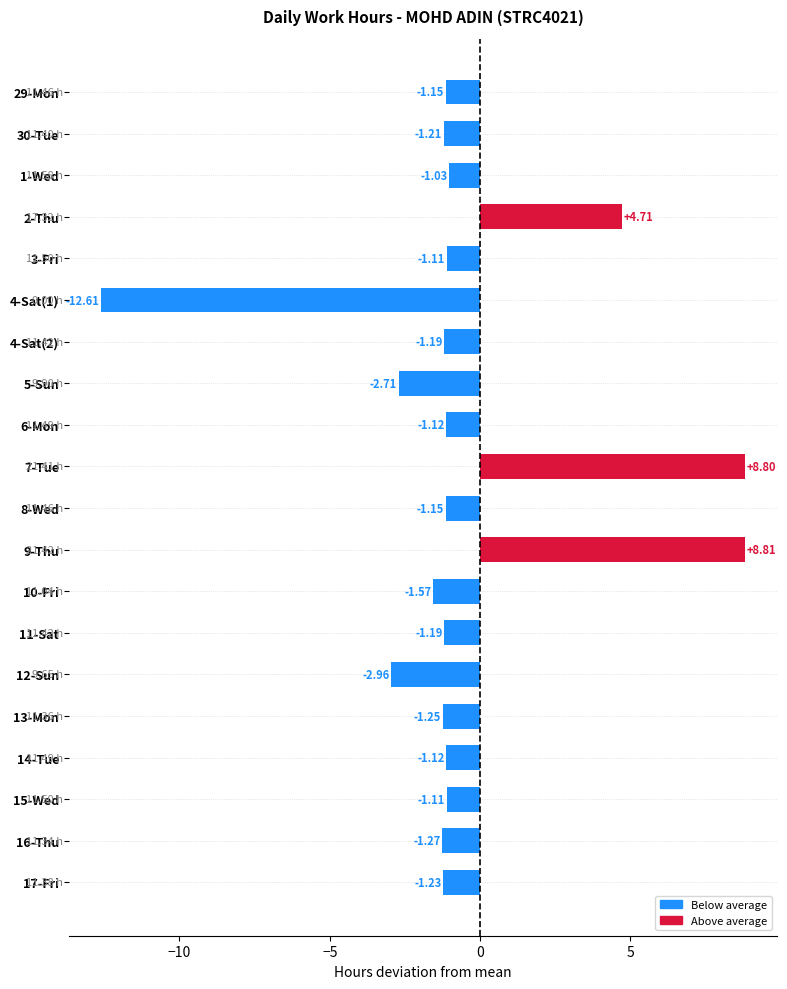

What is the difference between the second highest and second lowest values?

11.8